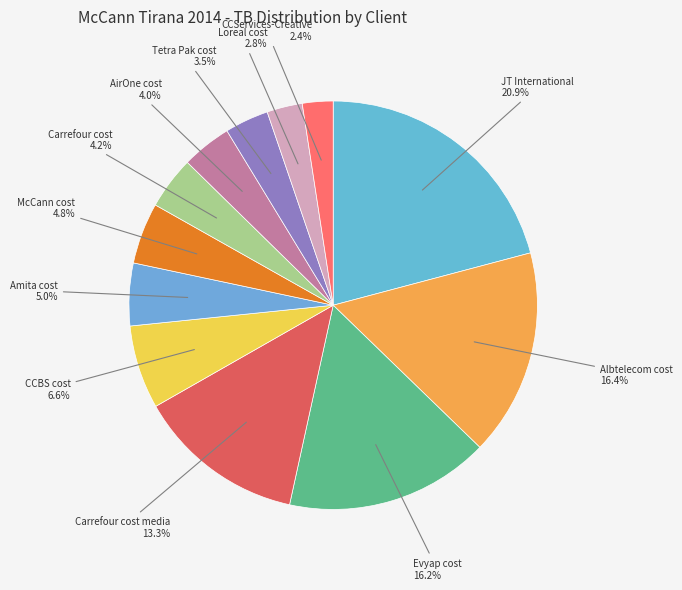

What percentage is the AirOne cost slice, to the nearest percent?

4%